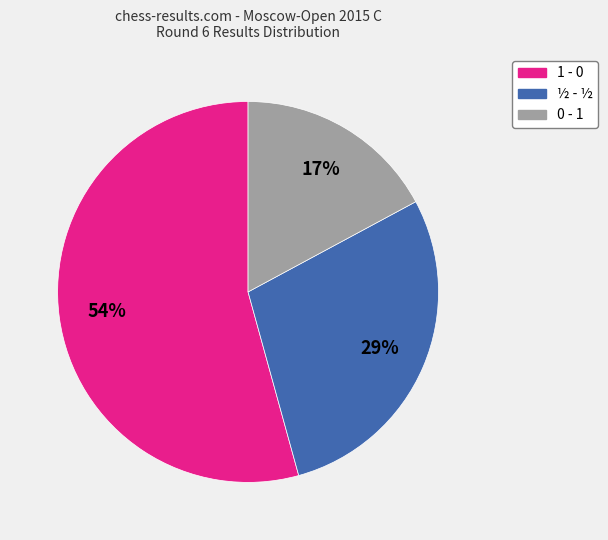

Which slice is the smallest?

0 - 1